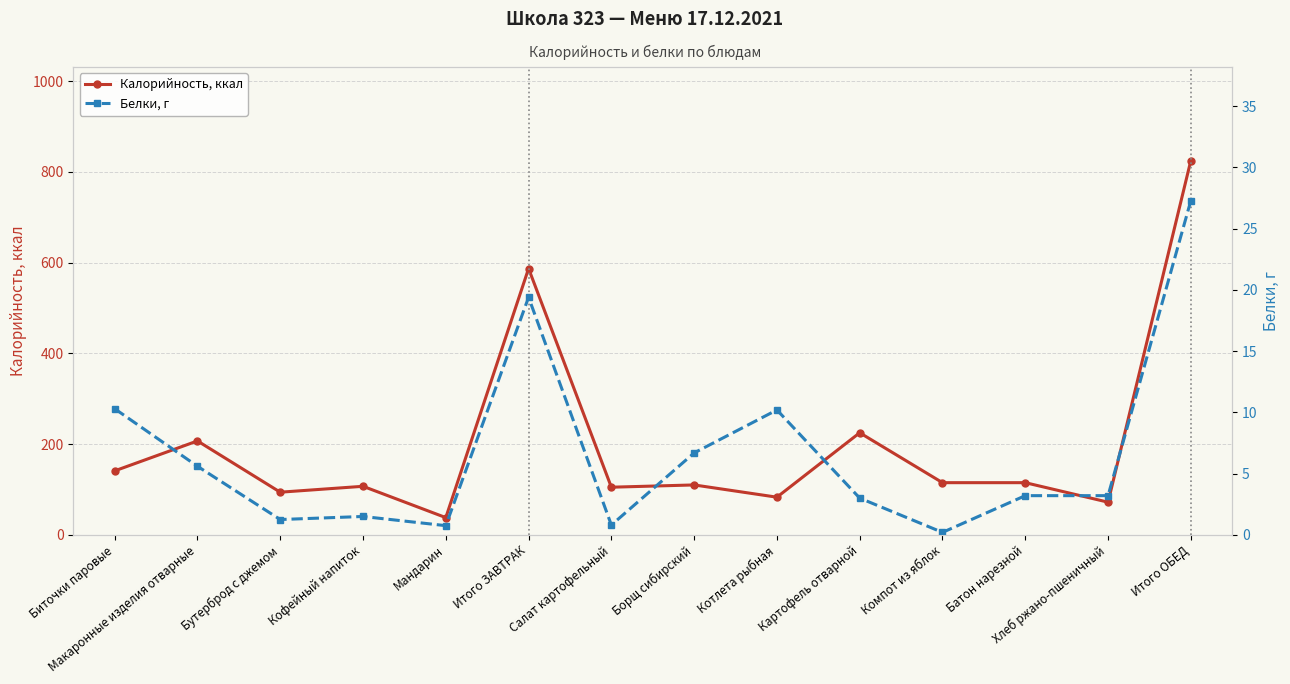

Which category has the lowest value in the Белки, г series?

Компот из яблок